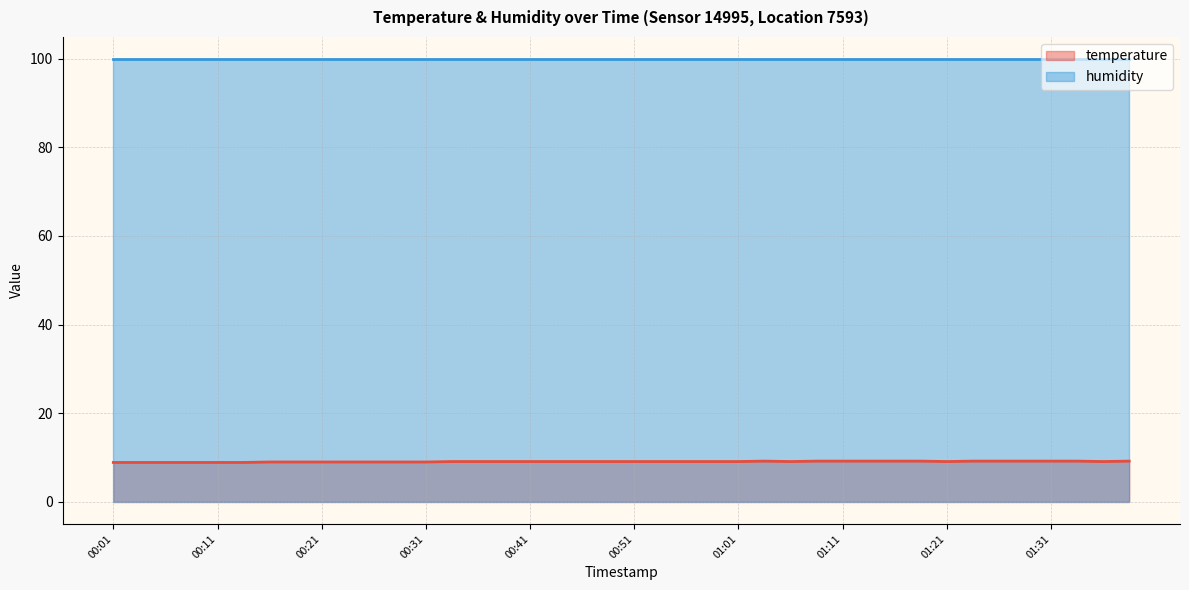

Count the values in the range 9 to 10.

34